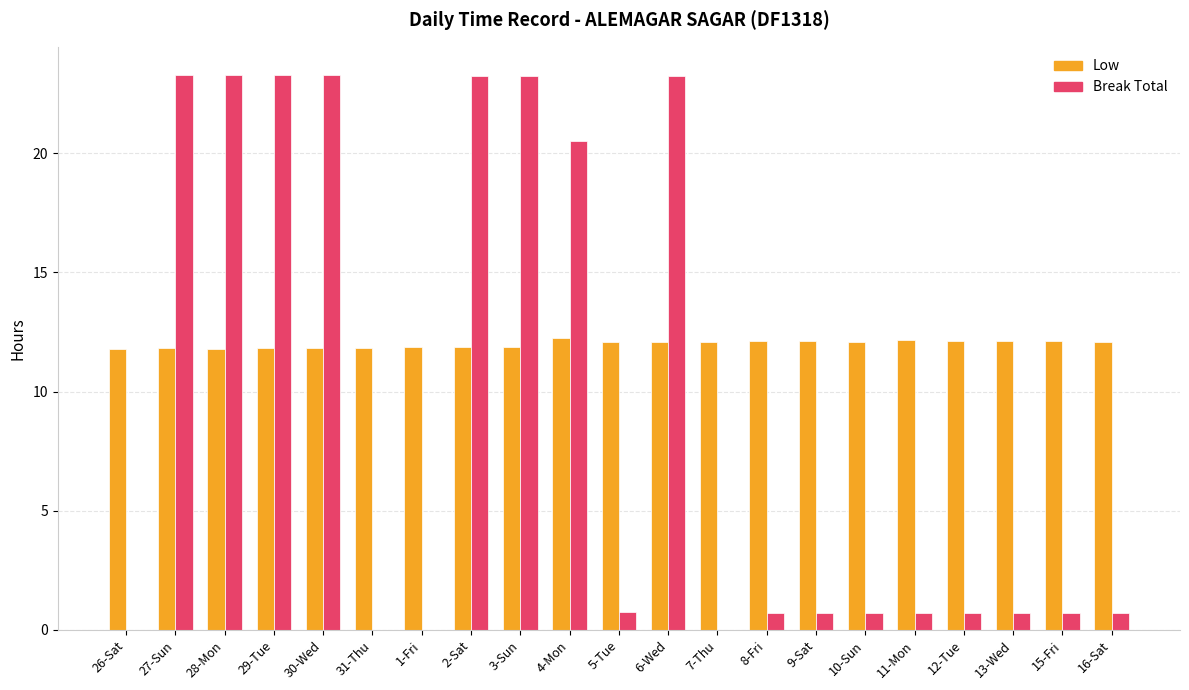

What value does the Break Total series have at 30-Wed?

23.3